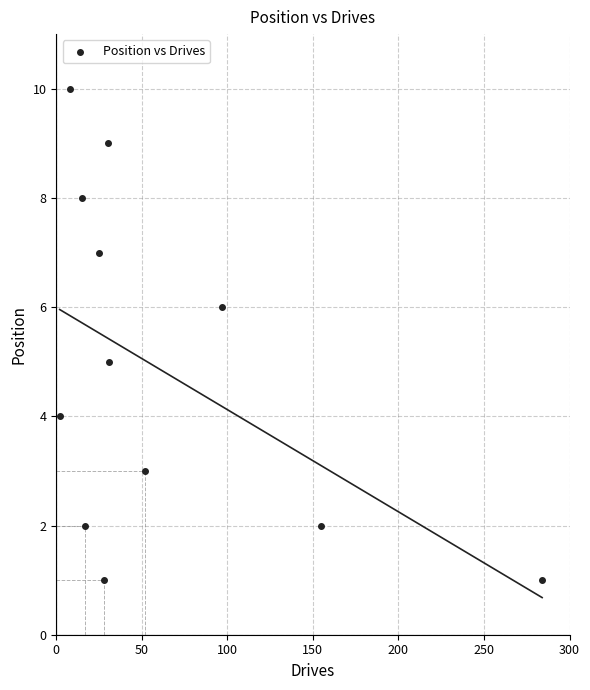

What is the range of X values (max minus min)?

282